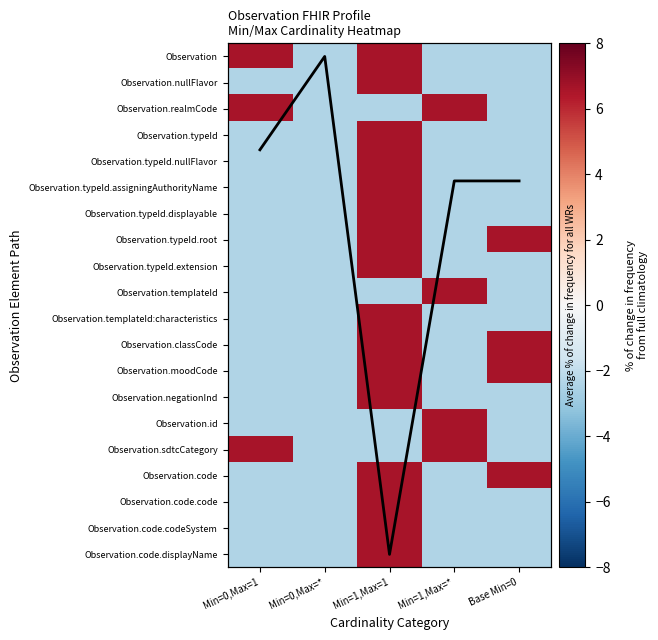

Where does the Observation.typeId.extension series first go above -2?

Min=1,Max=1